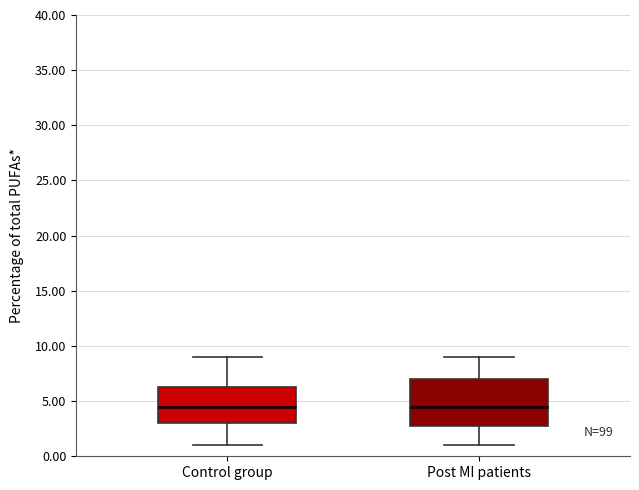

Reading left to right, read every box against the y-axis: the position of its median line, the range the box covers, and the ends of its whiskers. The values are not printed on the chart, so give them approximately, as read against the axis.

Control group: median 4.5, box 3.0 to 6.5, whiskers 1.0 to 9.0
Post MI patients: median 4.5, box 3.0 to 7.0, whiskers 1.0 to 9.0